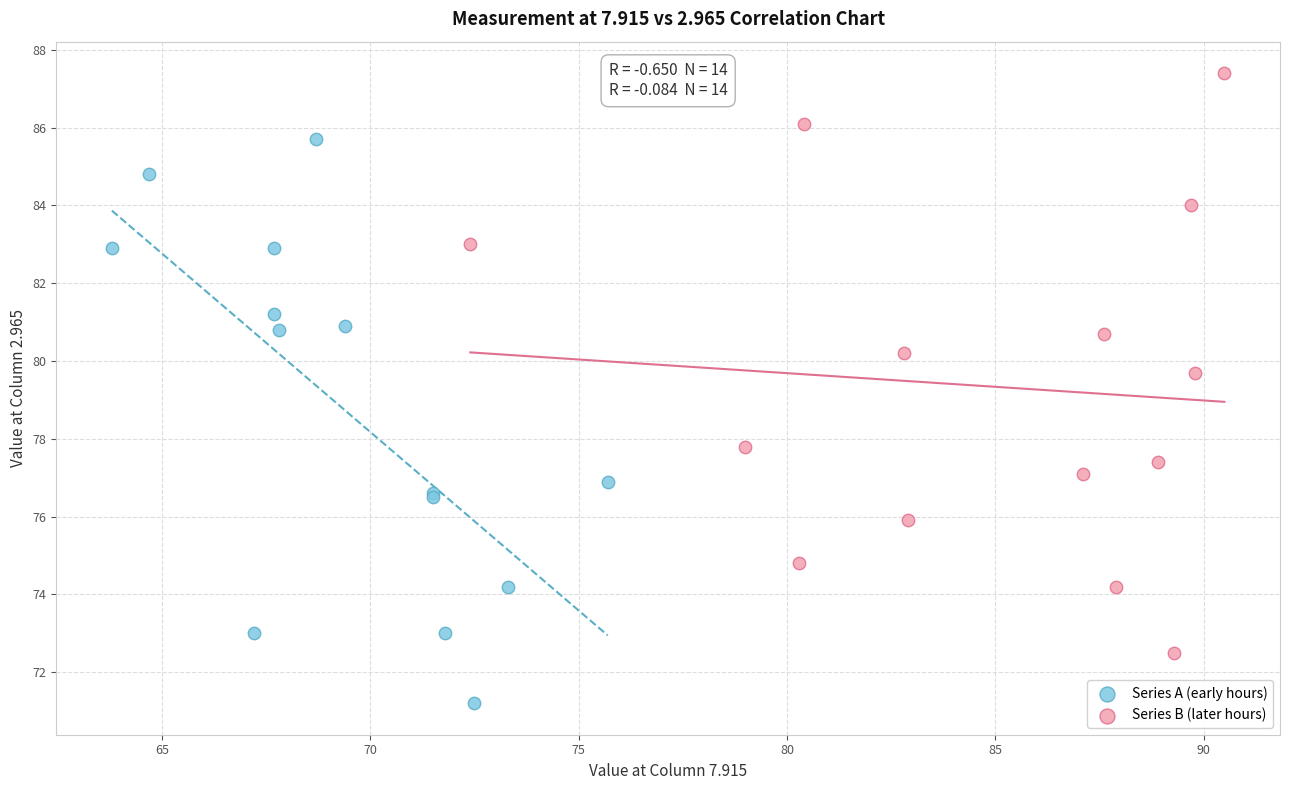

Which series contains the lowest Y value?

Series A (early hours)